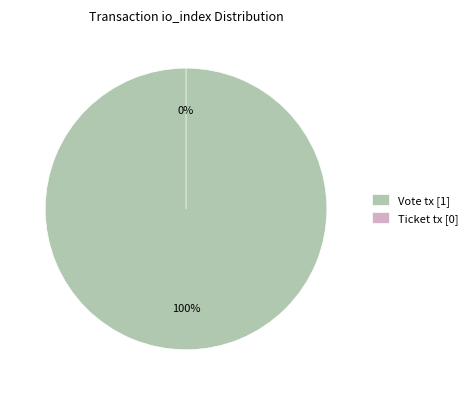

Count the number of slices in the pie.

2